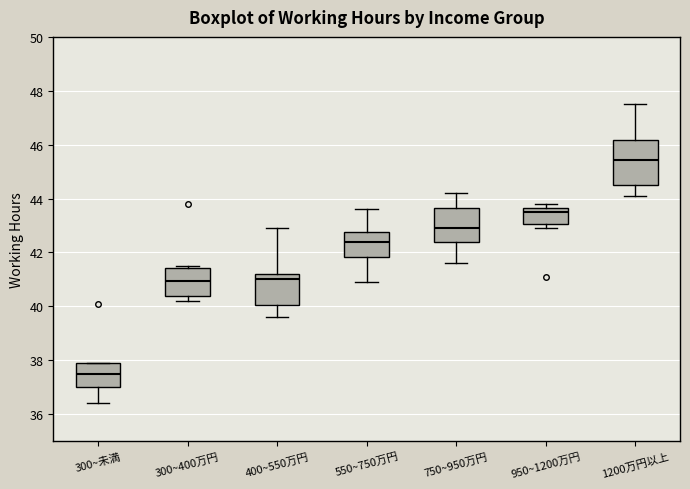

Reading left to right, transcribe this box plot: for each box, give where its median line is, the range the box spans, and where its two whiskers end, as read against the y-axis. The values are not printed on the chart, so give them approximately, as read against the axis.

300~未満: median 37.6, box 37.0 to 38.0, whiskers 36.4 to 38.0
300~400万円: median 41.0, box 40.4 to 41.4, whiskers 40.2 to 41.6
400~550万円: median 41.0, box 40.0 to 41.2, whiskers 39.6 to 43.0
550~750万円: median 42.4, box 41.8 to 42.8, whiskers 41.0 to 43.6
750~950万円: median 43.0, box 42.4 to 43.6, whiskers 41.6 to 44.2
950~1200万円: median 43.6 (just below the box's upper edge), box 43.0 to 43.6, whiskers 43.0 (just below the box's lower edge) to 43.8
1200万円以上: median 45.4, box 44.6 to 46.2, whiskers 44.2 to 47.6